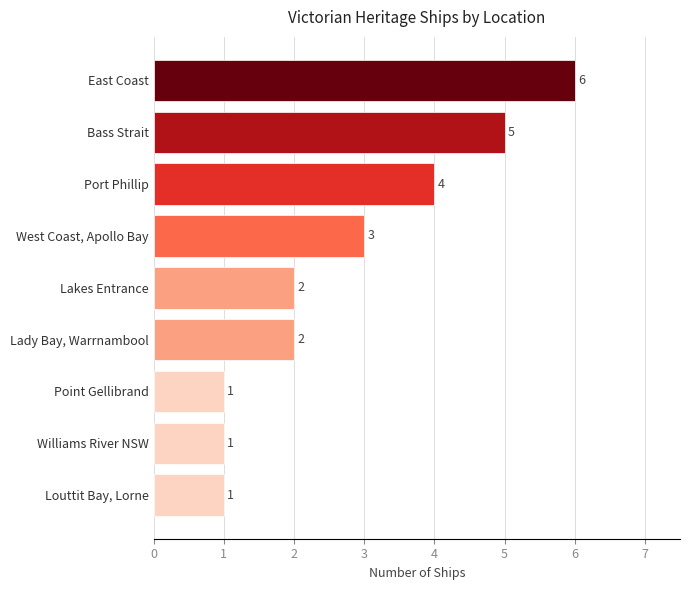

Count the number of categories in the chart.

9